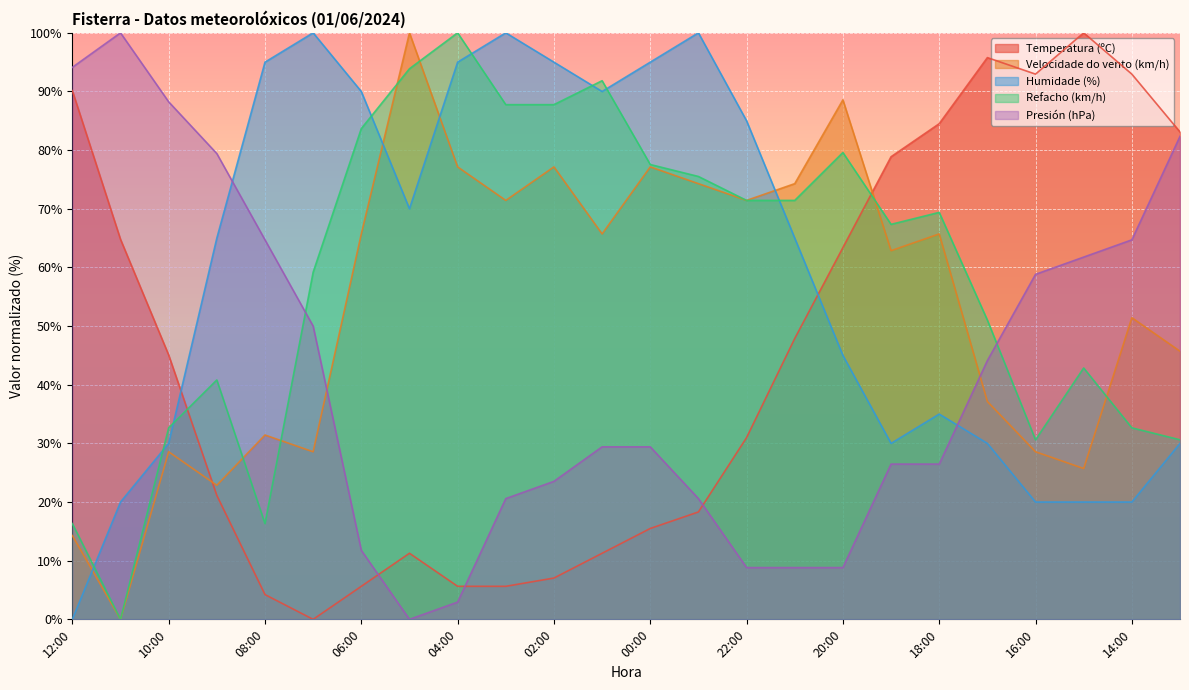

Between 05:00 and 15:00, which is larger?

15:00